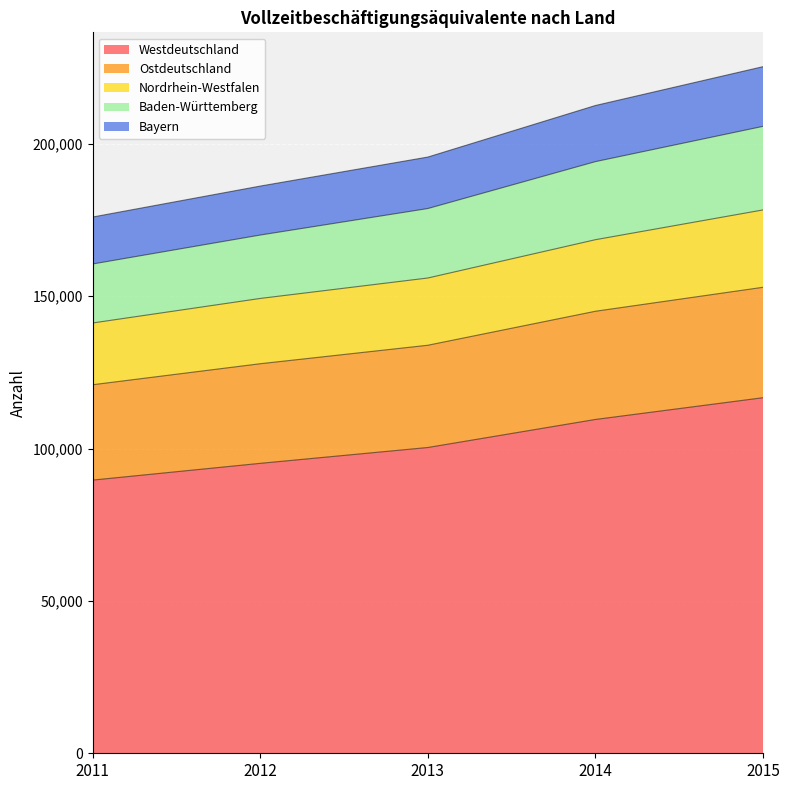

What is the approximate value of Nordrhein-Westfalen at 2012?

149247.0